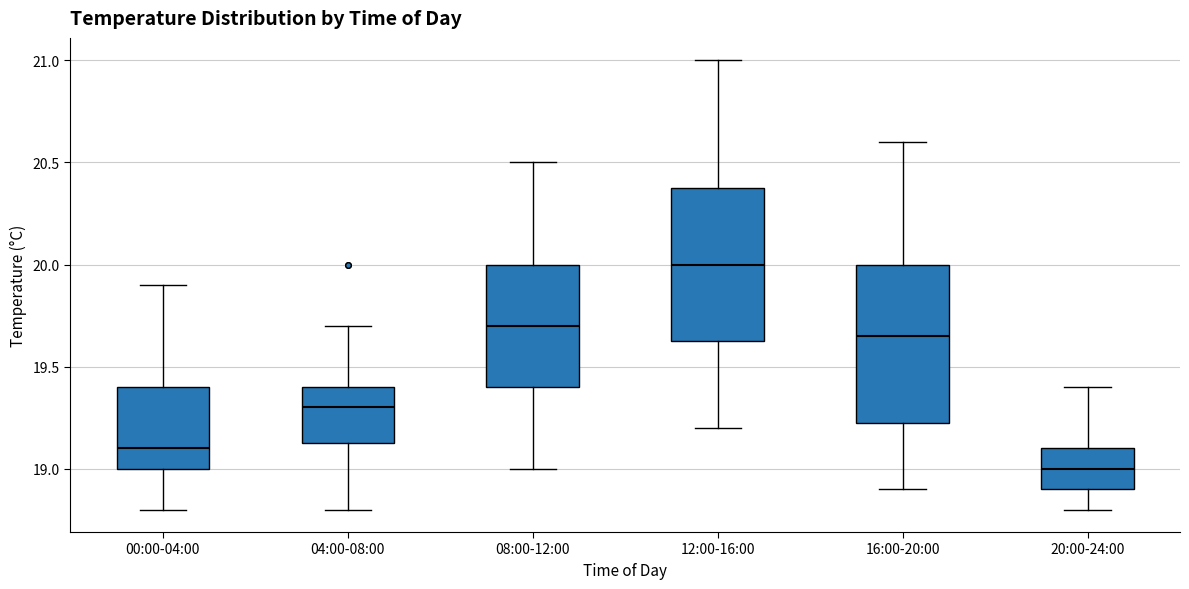

Where does the upper whisker of the box for 20:00-24:00 end on the y-axis? The values are not printed on the chart, so give them approximately, as read against the axis.

19.40